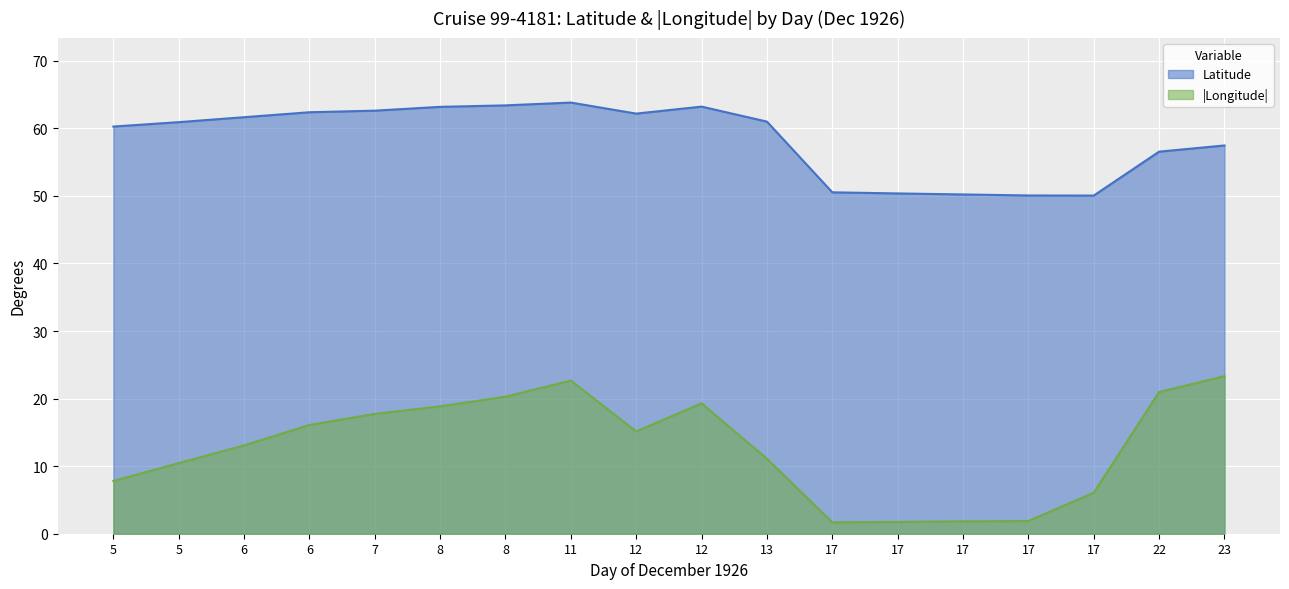

Does the chart display data point markers on the line(s)?

No